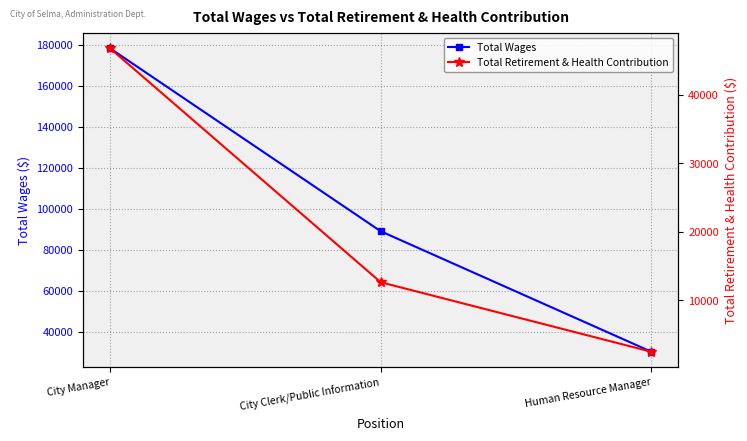

At which category is the sum across all series the highest?

City Manager